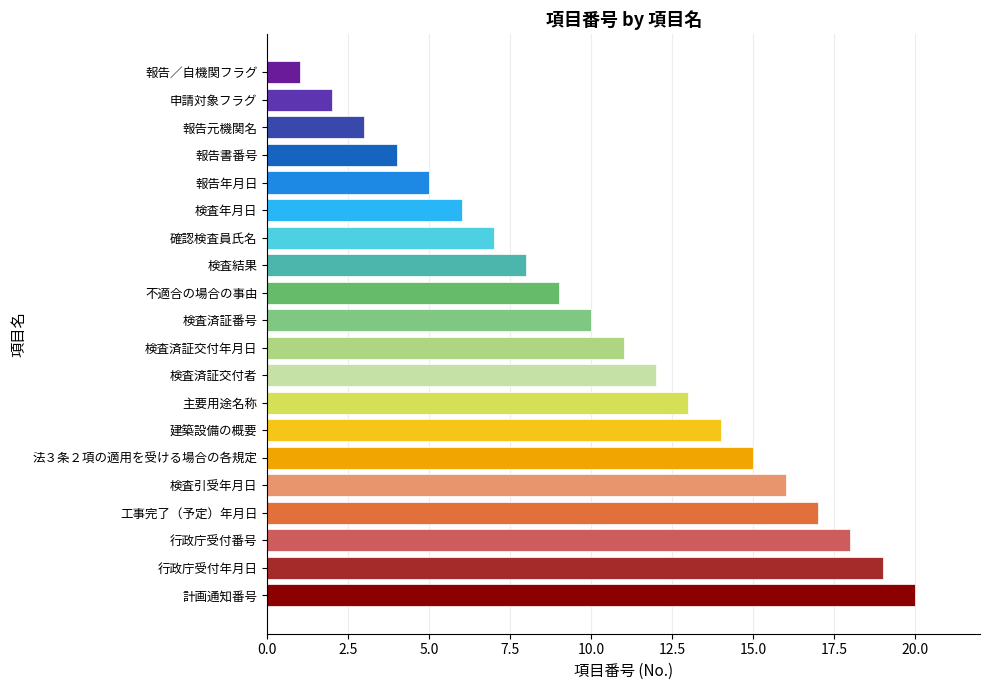

Reading bottom to top, extract all data points from this chart.

計画通知番号=20	行政庁受付年月日=19	行政庁受付番号=18	工事完了（予定）年月日=17	検査引受年月日=16	法３条２項の適用を受ける場合の各規定=15	建築設備の概要=14	主要用途名称=13	検査済証交付者=12	検査済証交付年月日=11	検査済証番号=10	不適合の場合の事由=9	検査結果=8	確認検査員氏名=7	検査年月日=6	報告年月日=5	報告書番号=4	報告元機関名=3	申請対象フラグ=2	報告／自機関フラグ=1